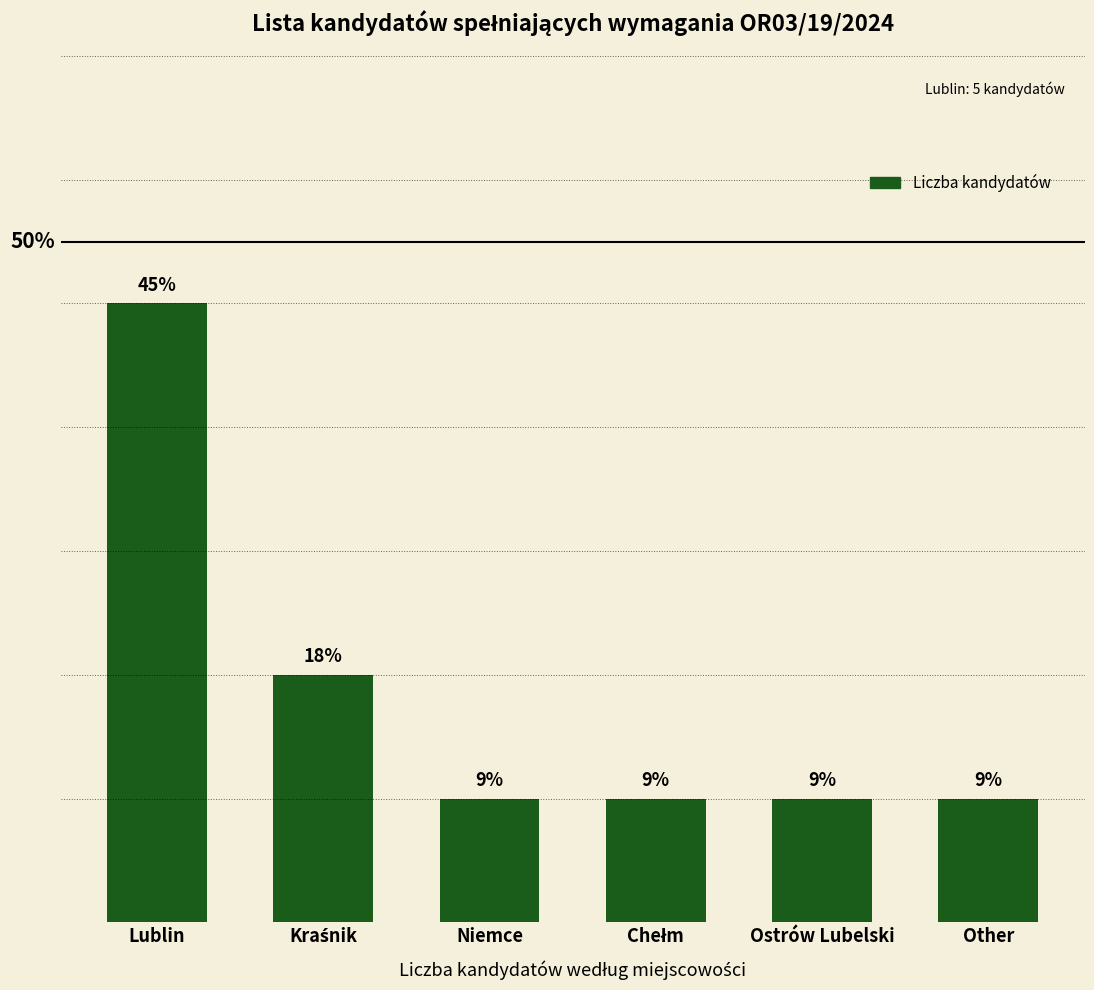

What is the ratio of the value at Kraśnik to the value at Chełm?

2.0